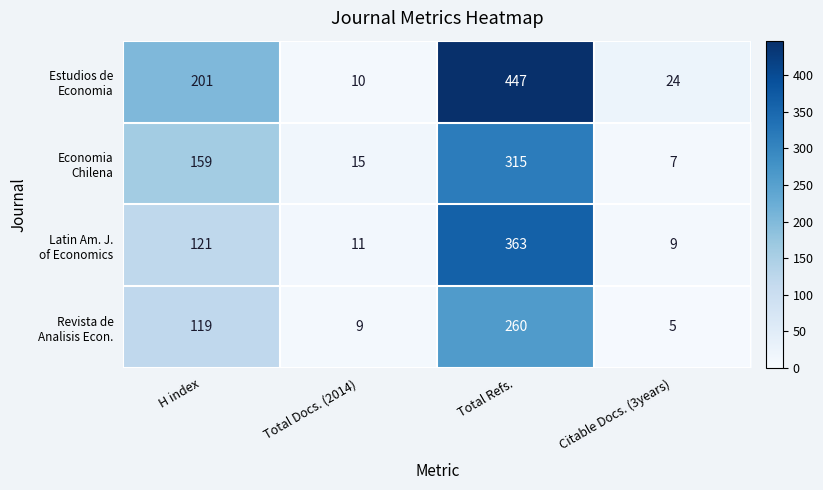

What is the spread (max minus min) of values at Citable Docs. (3years)?

19